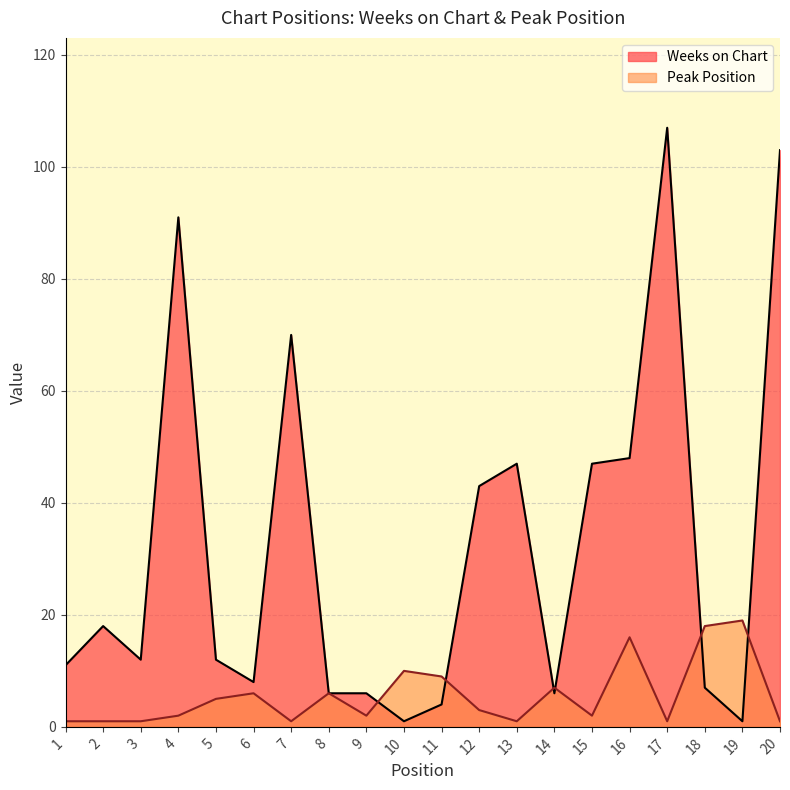

What is the smallest value displayed?

1